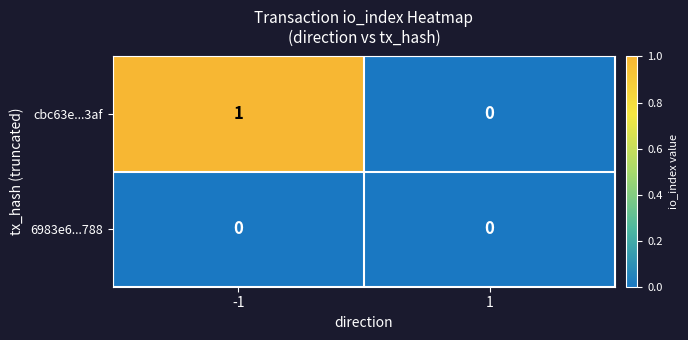

Which series changed the most between -1 and 1?

cbc63e...3af